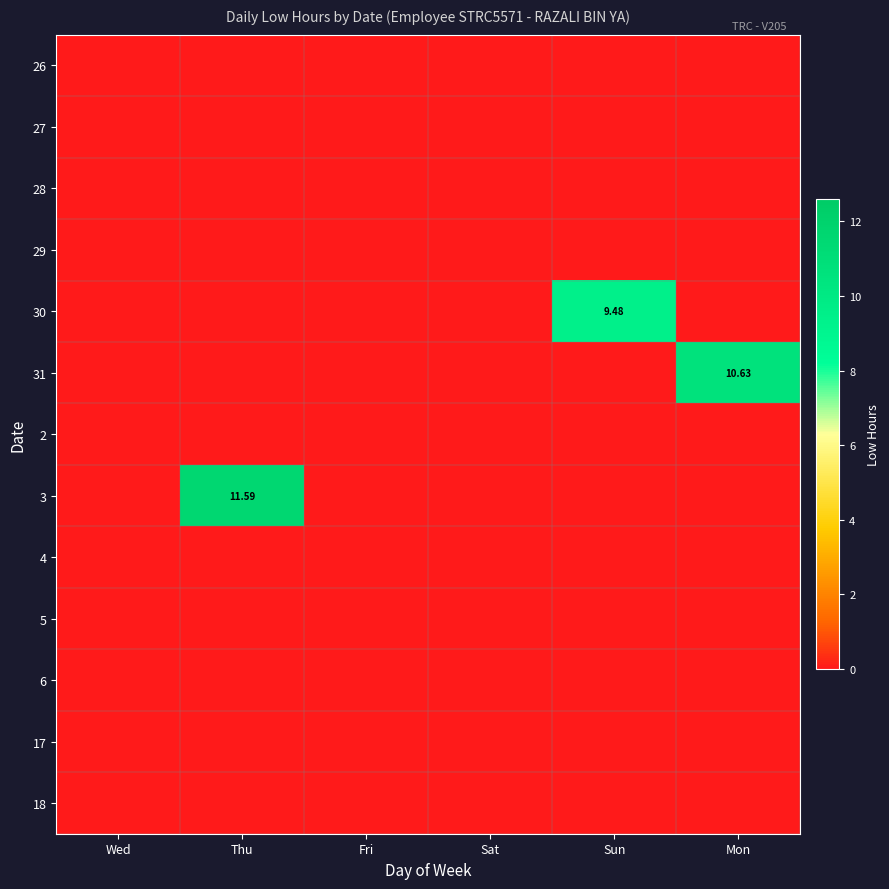

At which label does 26 reach its peak?

Wed